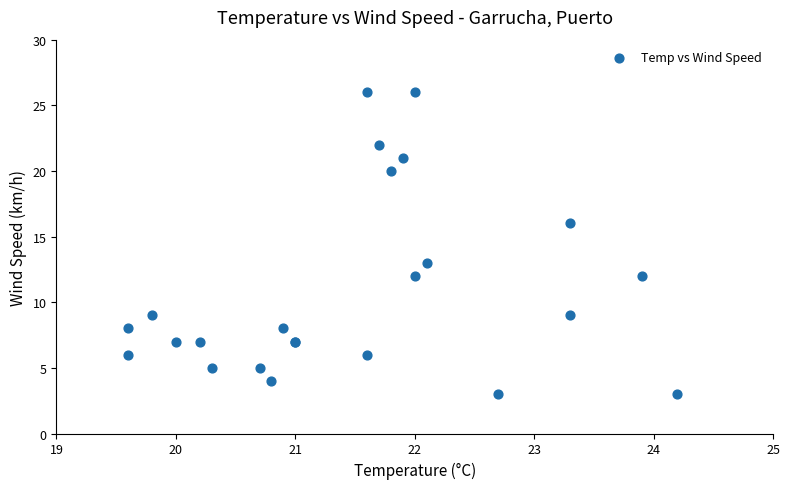

What Y value in the scatter plot is closest to 14?

13